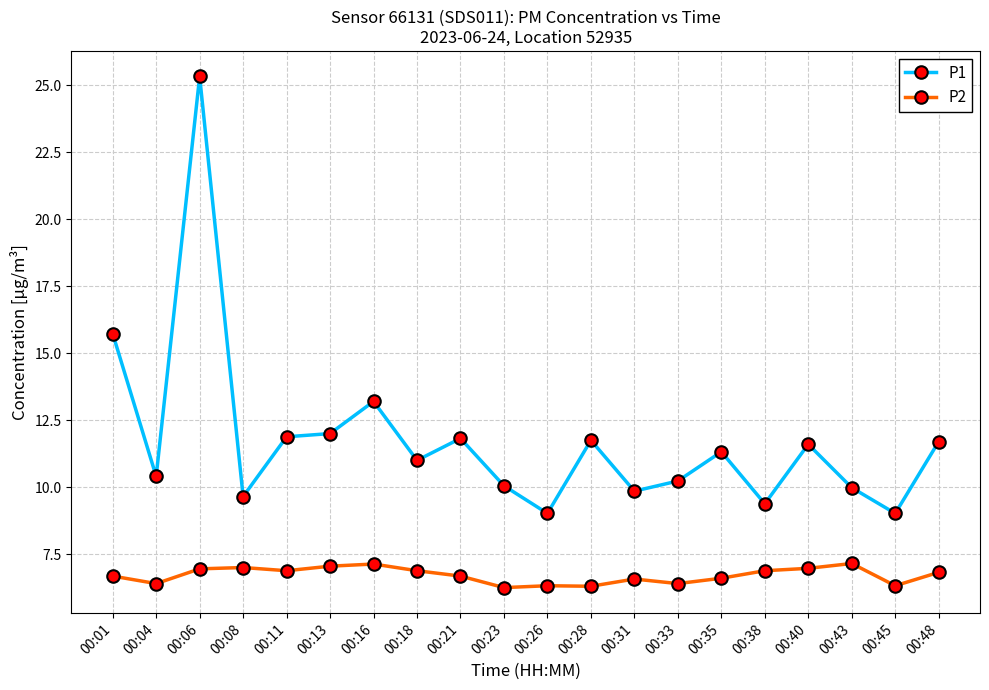

Rank the series at 00:28 from highest to lowest value.

P1, P2